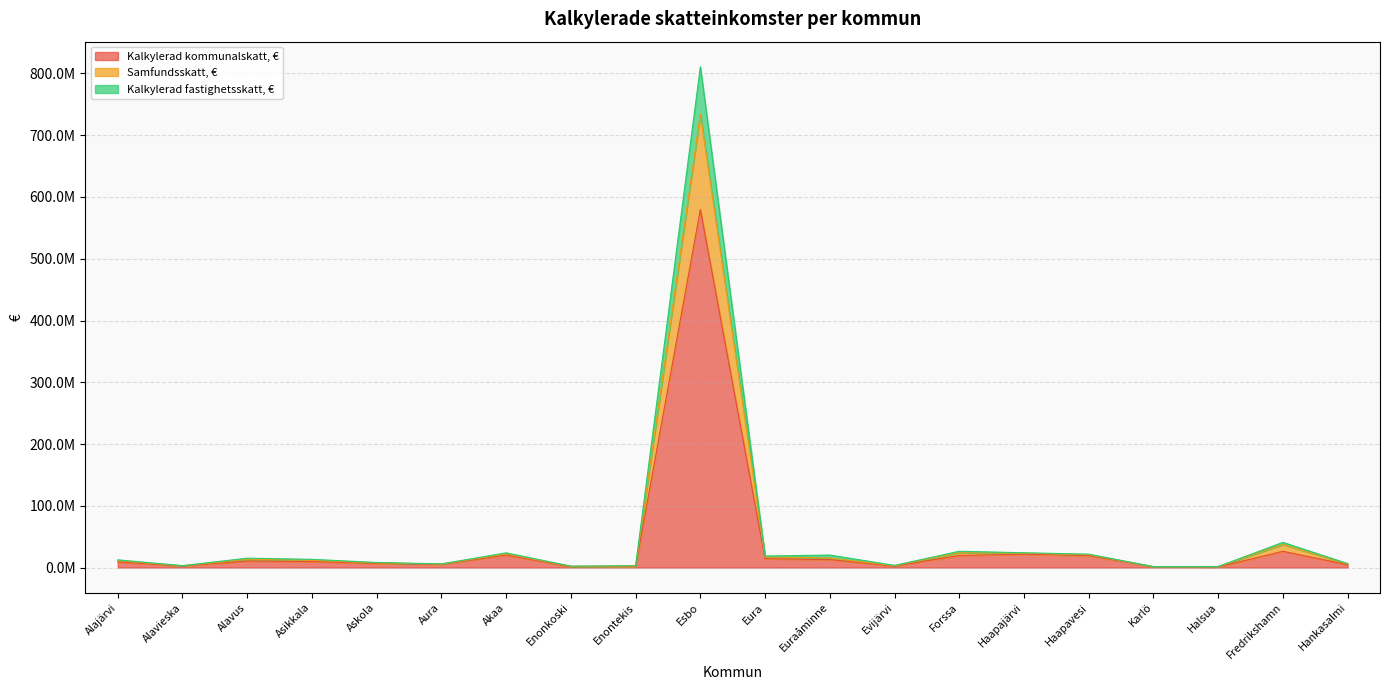

What are all the series names shown in the legend?

Kalkylerad kommunalskatt, €, Samfundsskatt, €, Kalkylerad fastighetsskatt, €